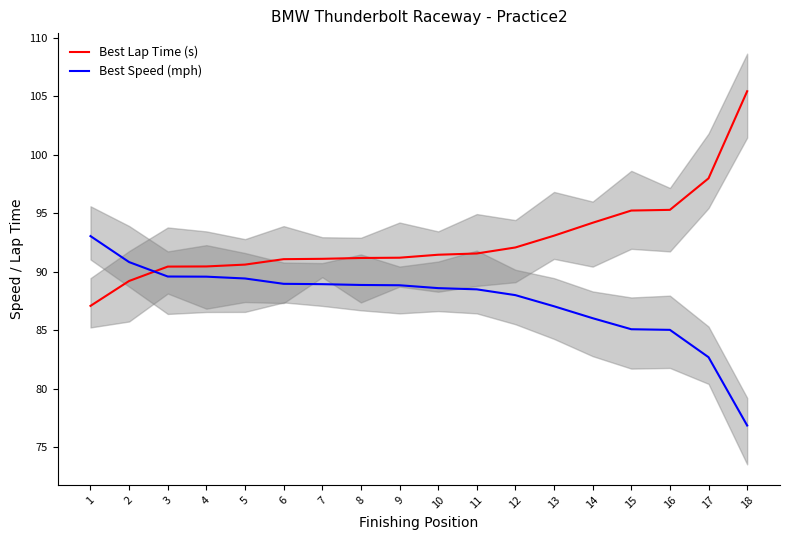

Between which two adjacent categories do Best Speed (mph) and Best Lap Time (s) first intersect?

2 and 3